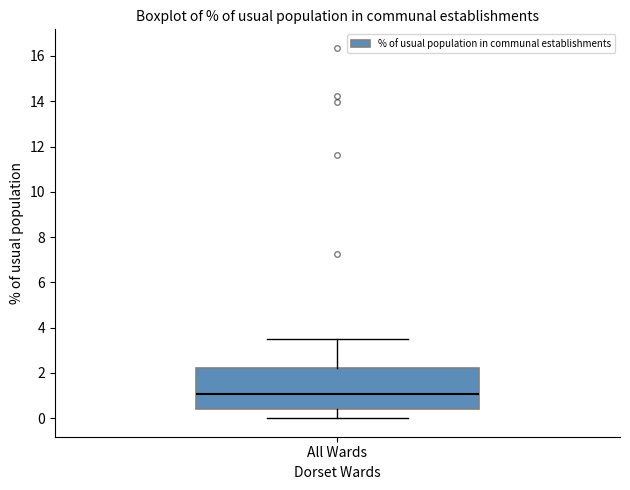

Read this box plot against the y-axis: the position of the median line, the range covered by the box, and the ends of both whiskers. The values are not printed on the chart, so give them approximately, as read against the axis.

median 1.0, box 0.4 to 2.2, whiskers 0.0 to 3.6